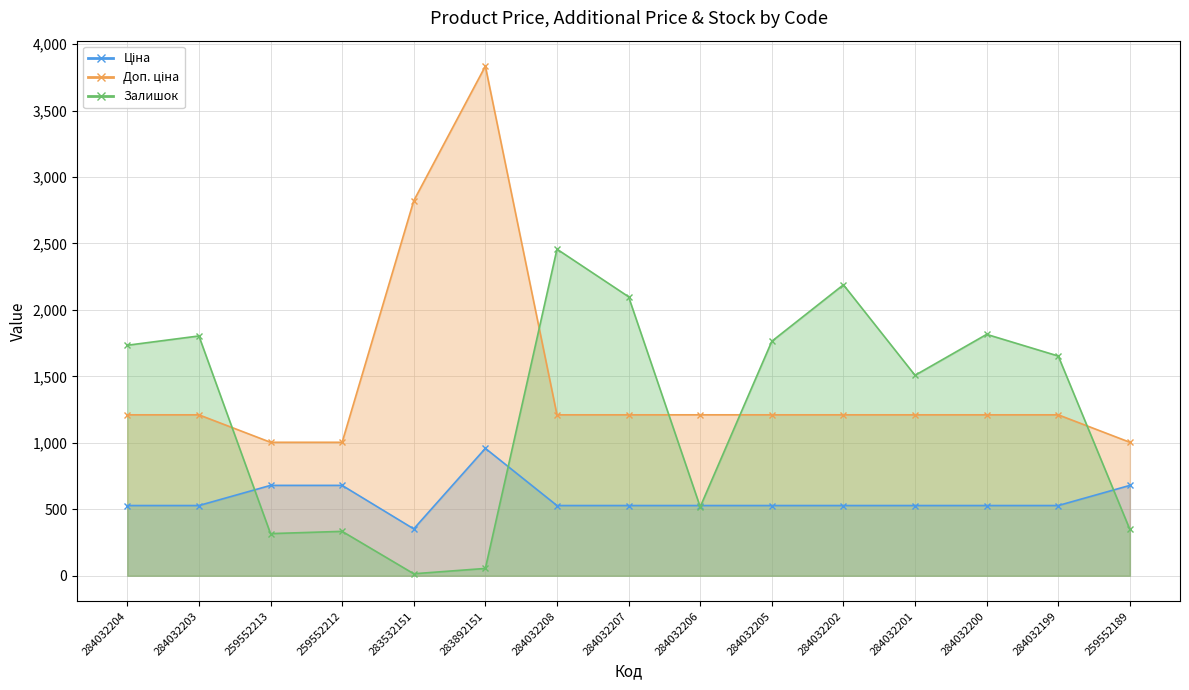

What are all the series names shown in the legend?

Ціна, Доп. ціна, Залишок